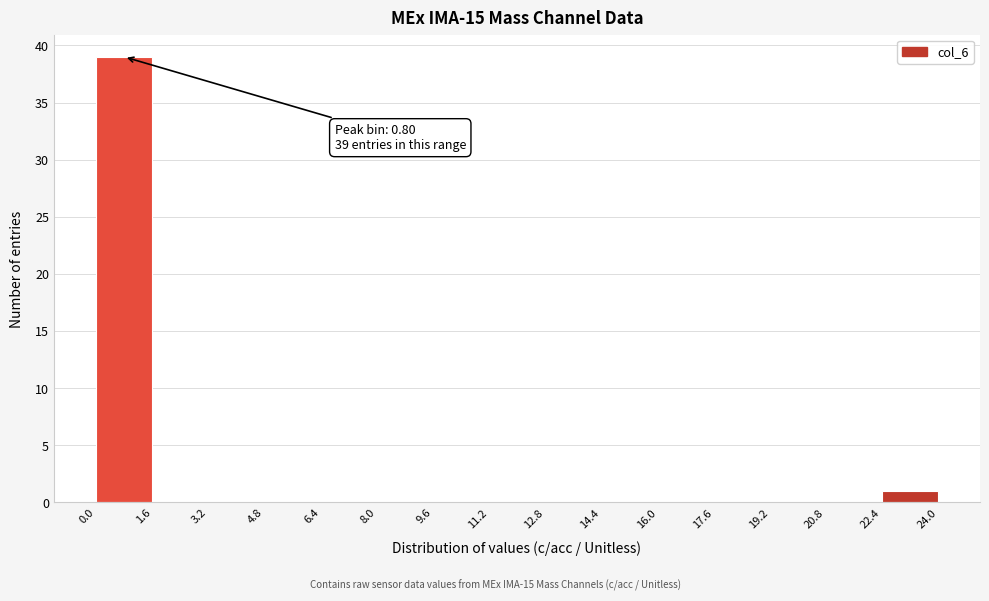

Which range on the x-axis has the tallest bar?

0.0 to 1.6